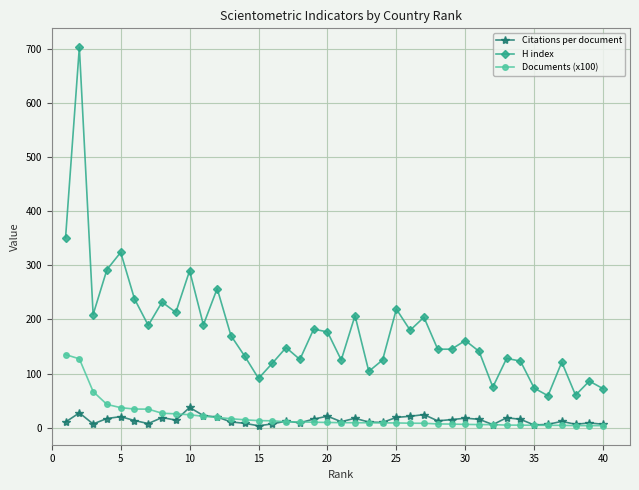

List the series in order of their peak value, highest first.

H index, Documents (x100), Citations per document